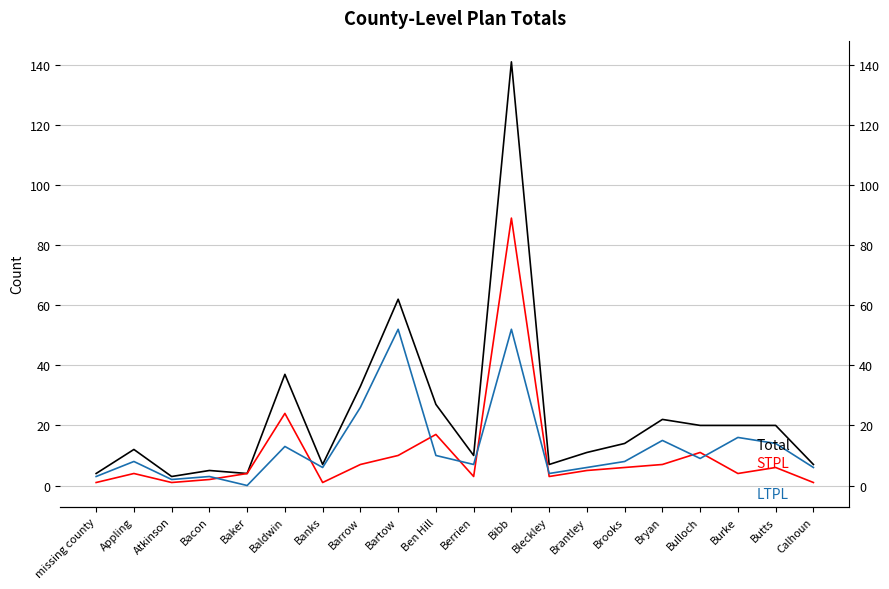

What is the label of the 20th point from the left?

Calhoun